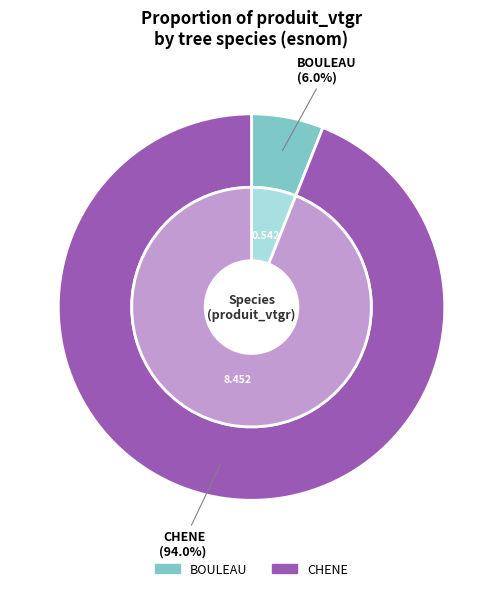

Does any single category account for the majority?

Yes